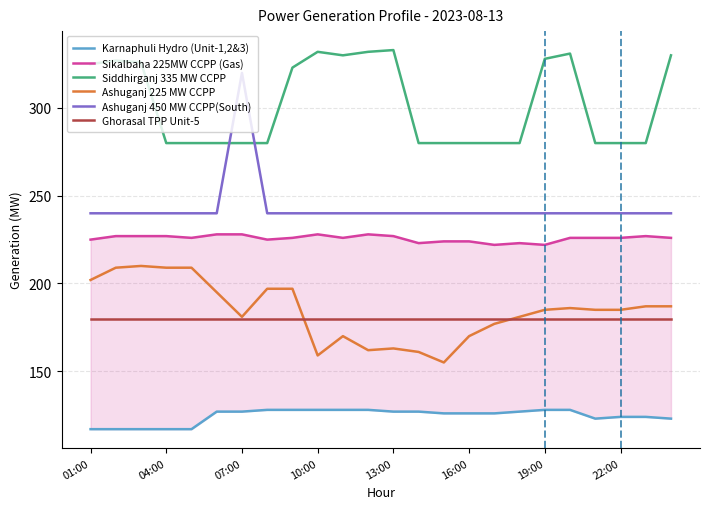

What is the minimum value shown in the chart?

117